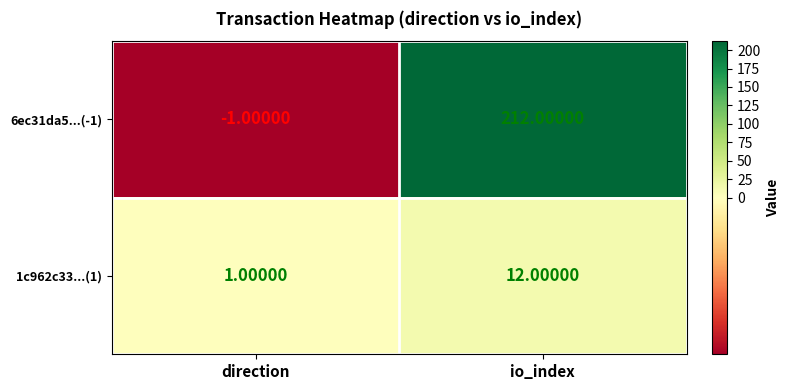

How many positive values does the 6ec31da5...(-1) series have?

1